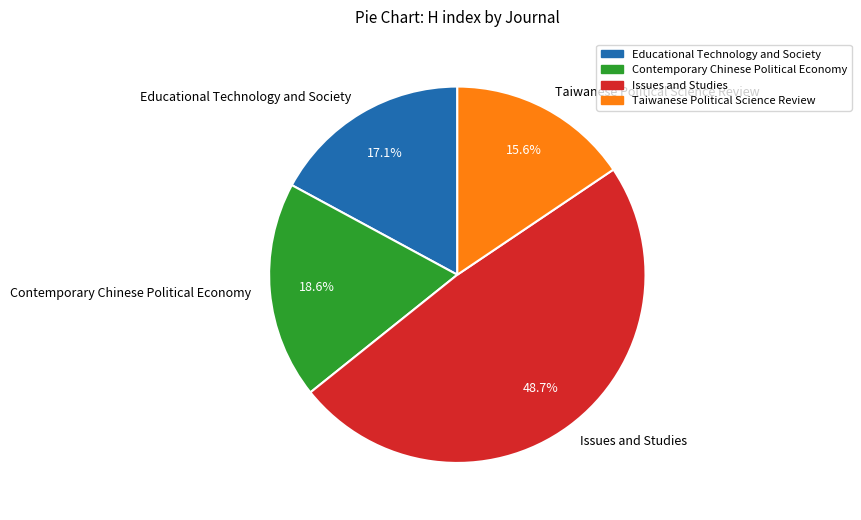

How many slices are in this pie chart?

4